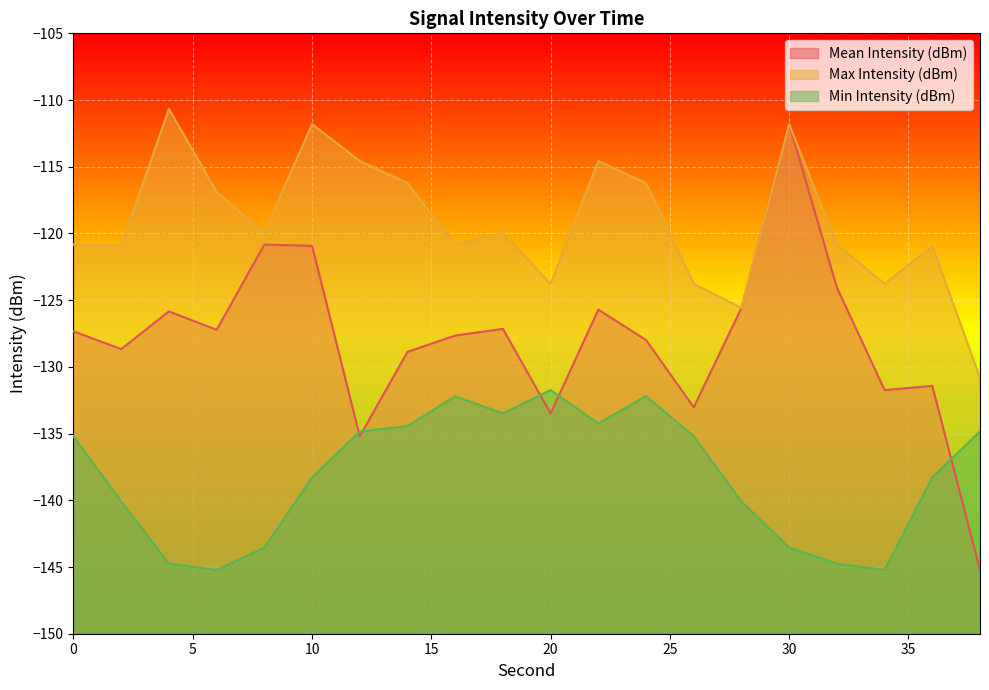

The Min Intensity (dBm) series shows -82.1 at 28. True or false?

False